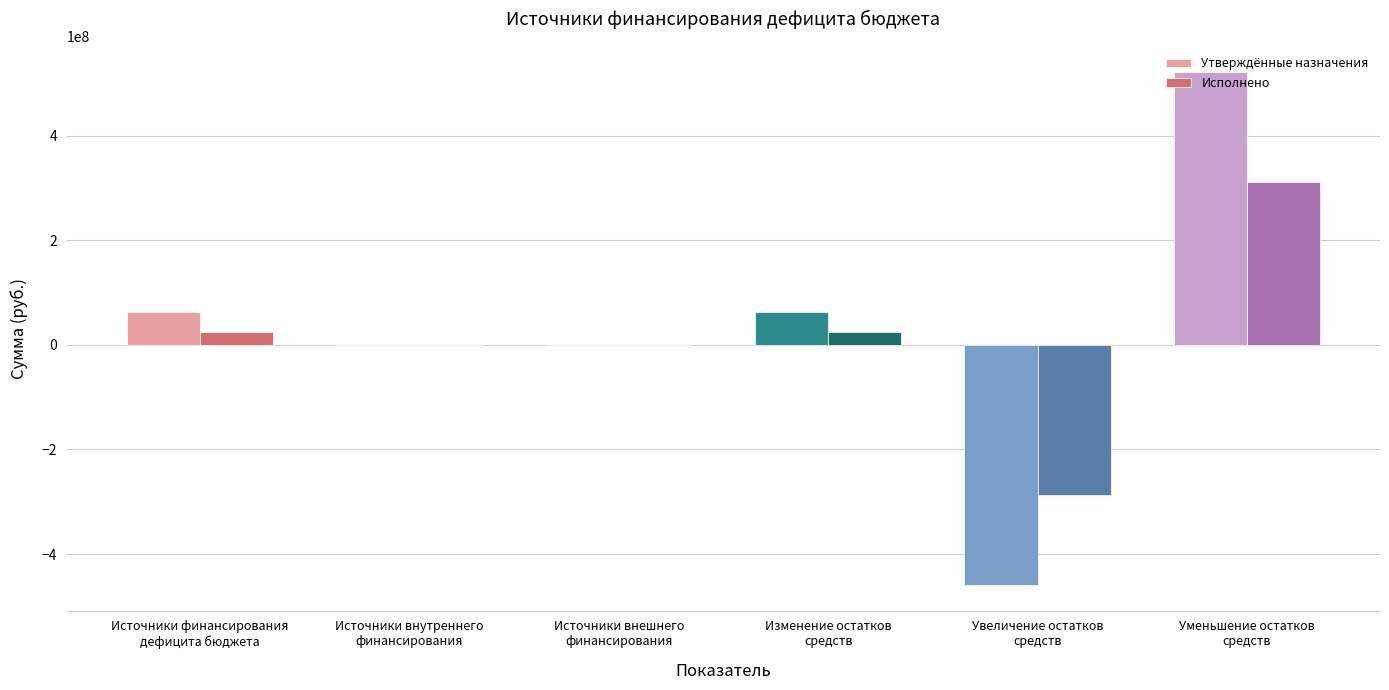

What are all the series names shown in the legend?

Утверждённые назначения, Исполнено